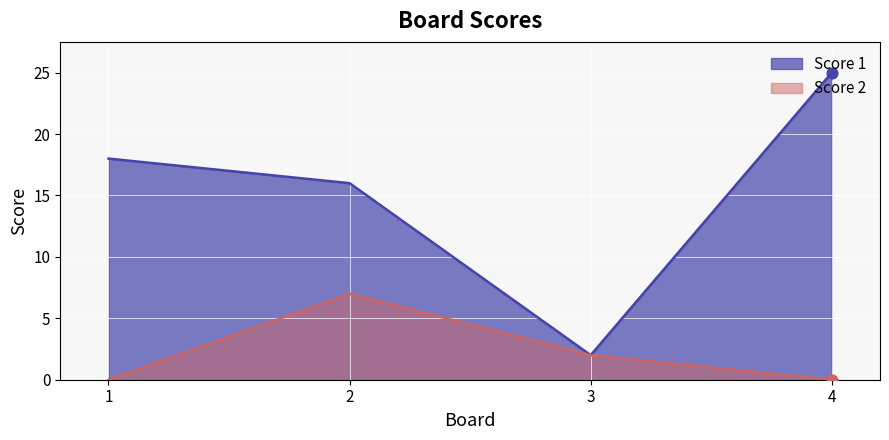

At how many categories does at least one series exceed 8?

3